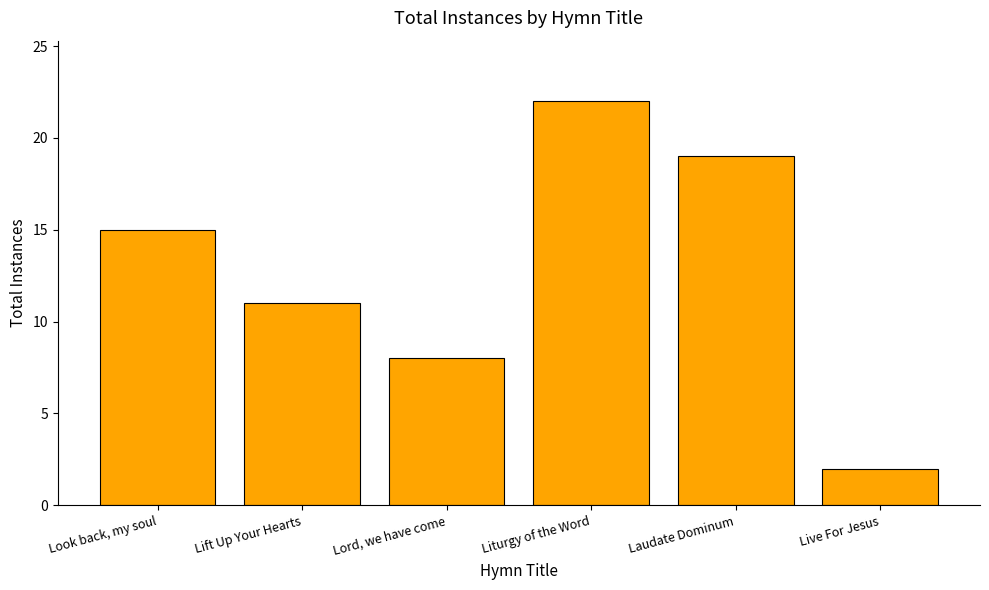

Reading left to right, extract all data points from this chart.

Look back, my soul=15	Lift Up Your Hearts=11	Lord, we have come=8	Liturgy of the Word=22	Laudate Dominum=19	Live For Jesus=2